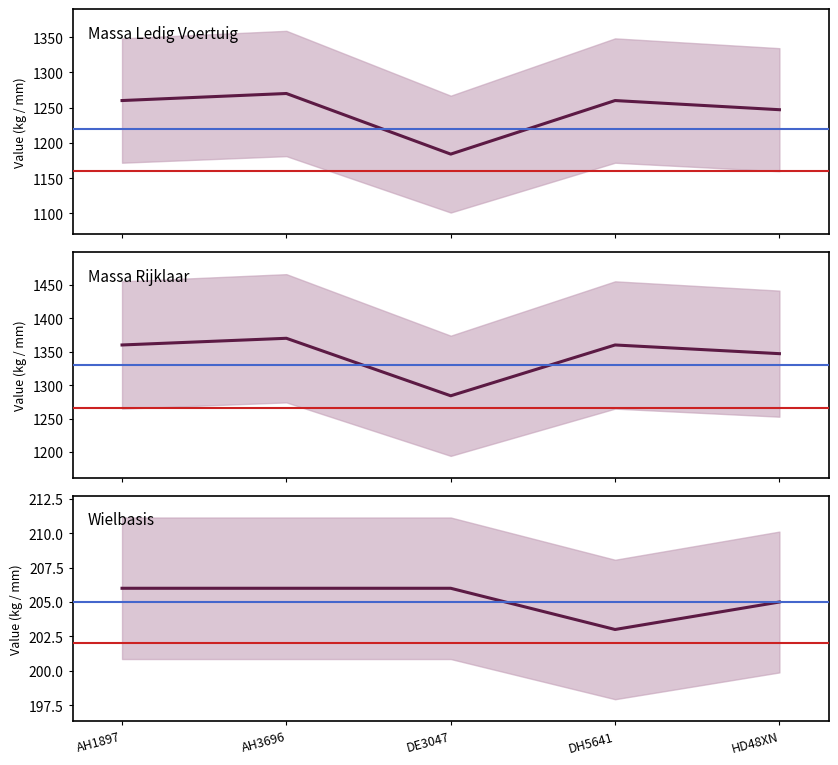

What value does the Massa Rijklaar series have at HD48XN?

1347